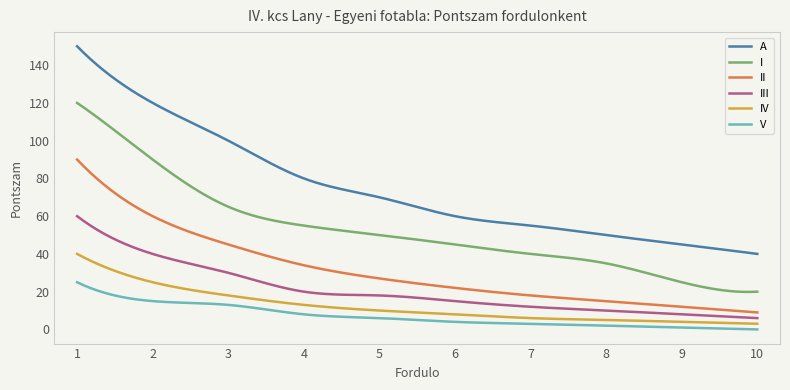

What is the difference between the maximum and minimum values in the I series?

100.1